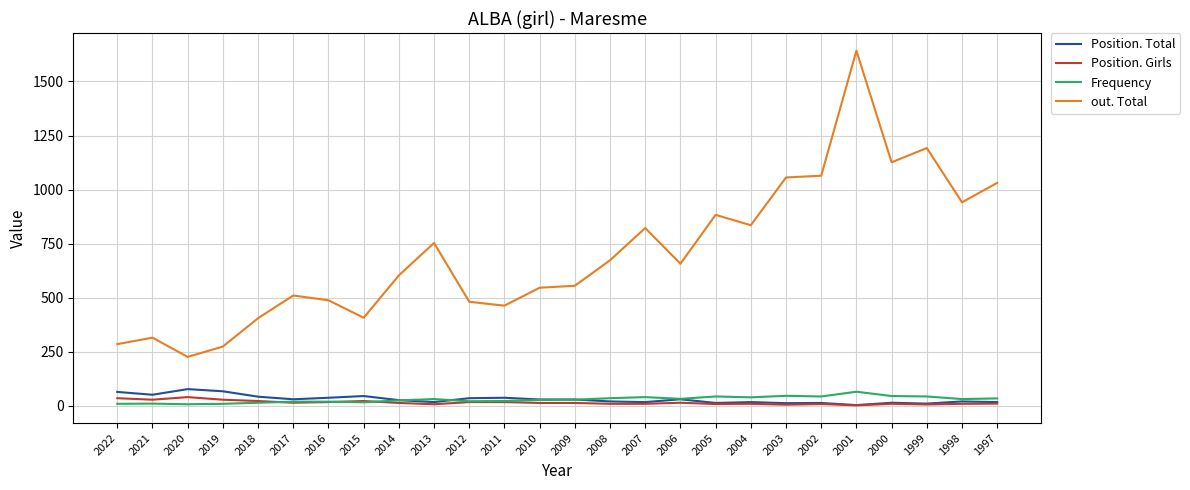

Which series has the largest range (max minus min)?

out. Total